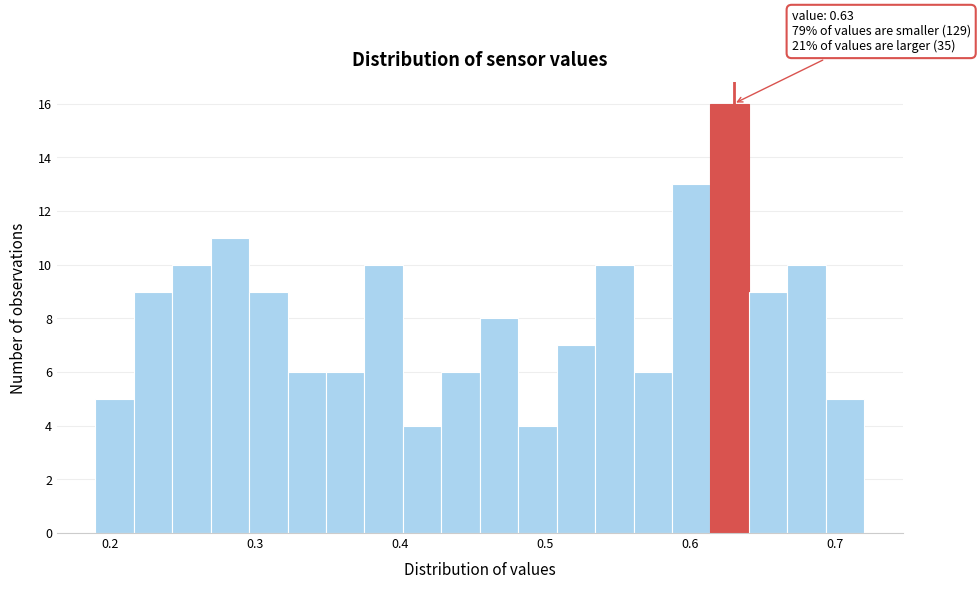

Read against the x-axis, roughly where is the centre of the tallest bar?

0.63